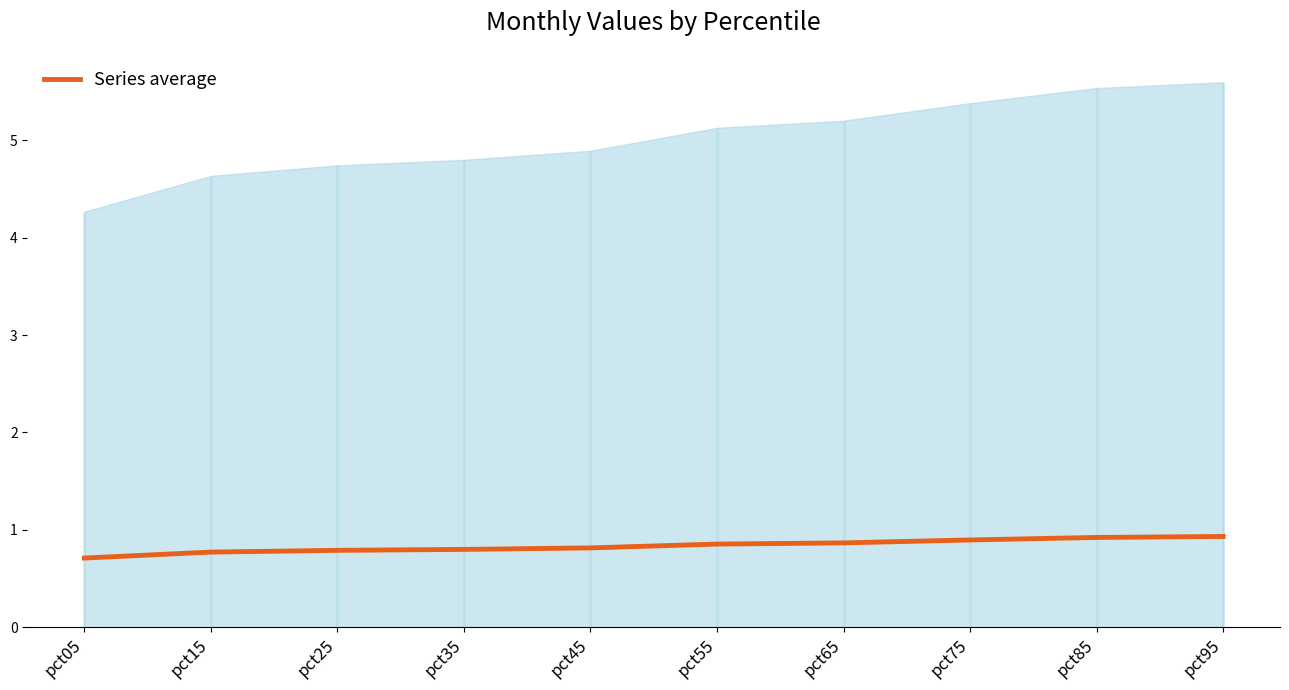

Does the chart have visible grid lines?

No